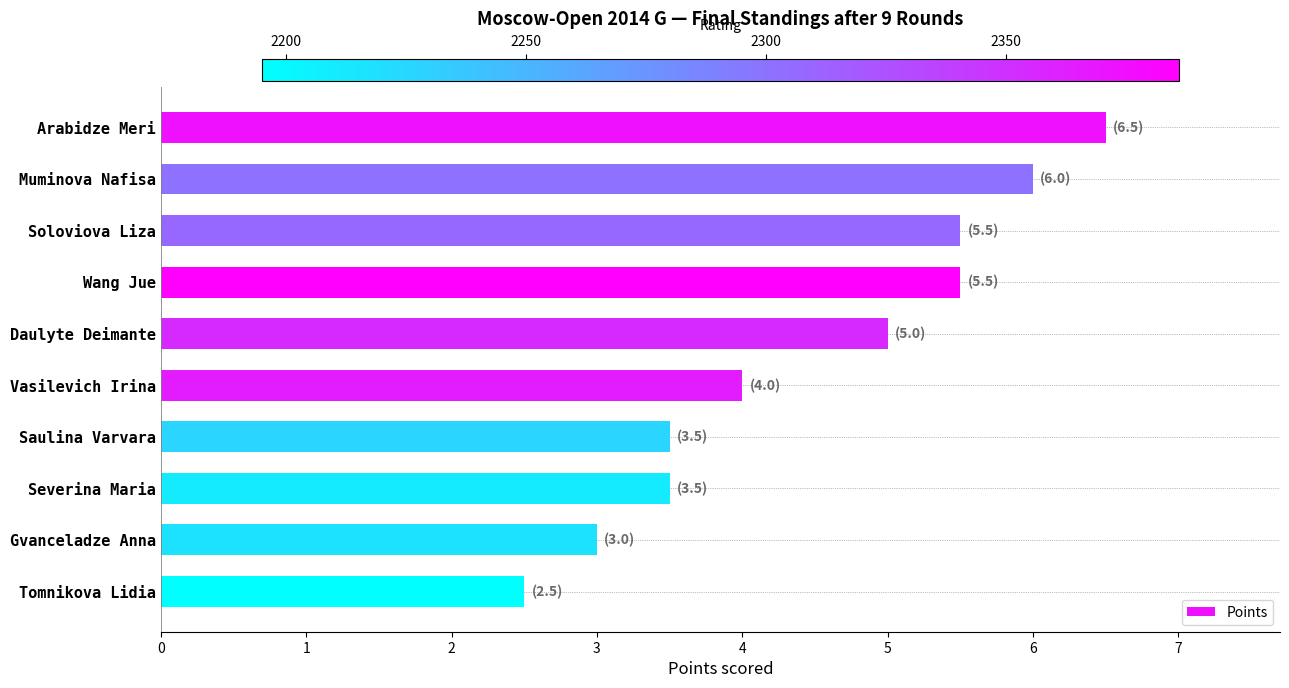

Which category has the lowest value across all series?

Tomnikova Lidia